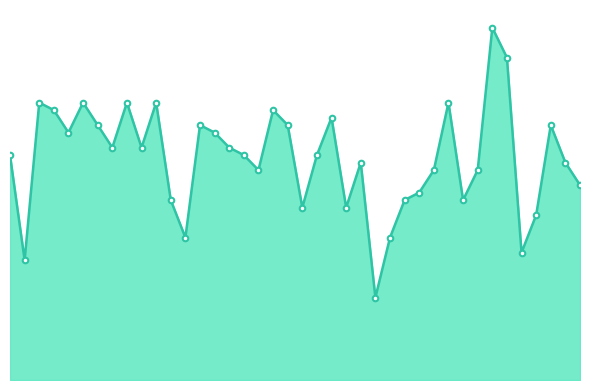

What is the greatest value displayed?

4.7